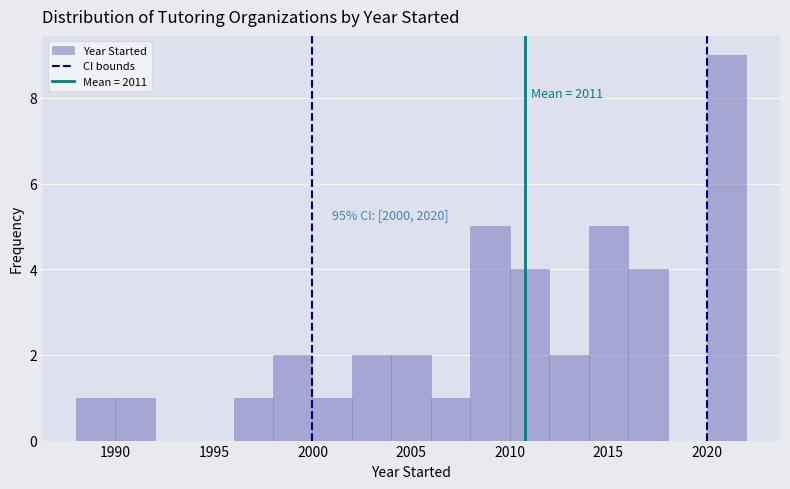

Over which range of the x-axis is the bar tallest?

2020 to 2022